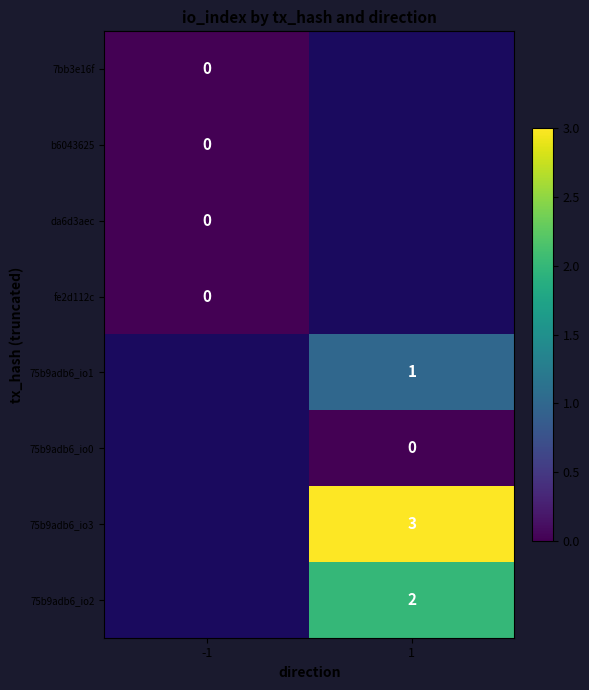

Which label corresponds to the smallest value in the chart?

-1